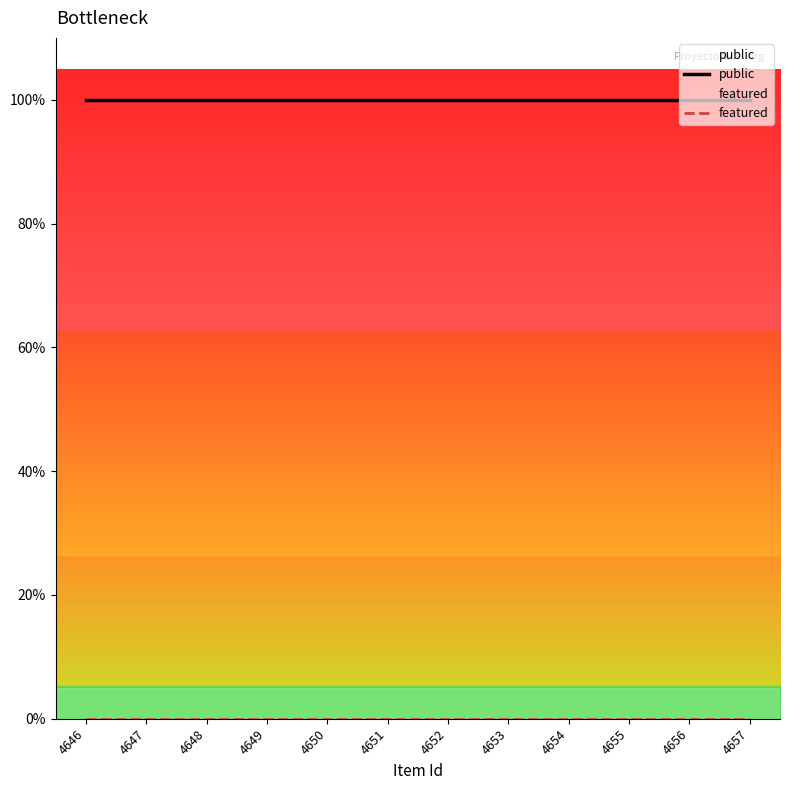

At which category is the sum across all series the highest?

4646